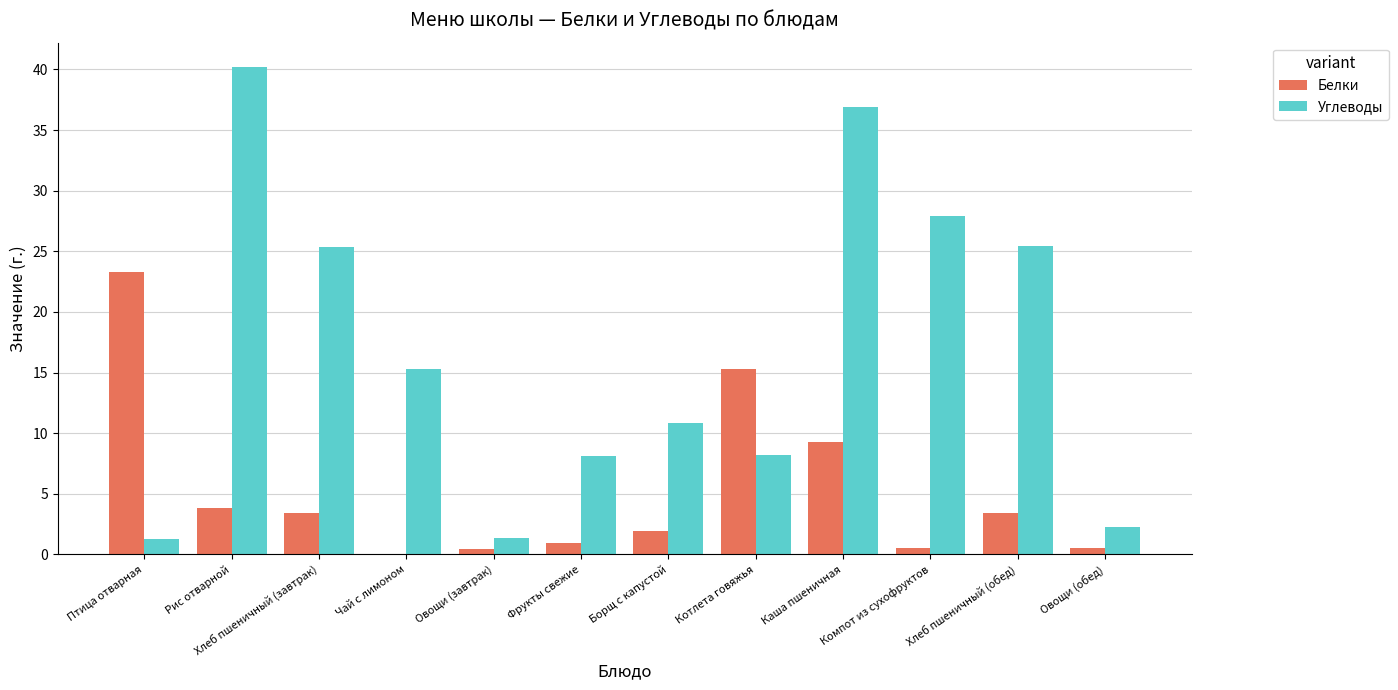

What is the average value of the Углеводы series?

16.9